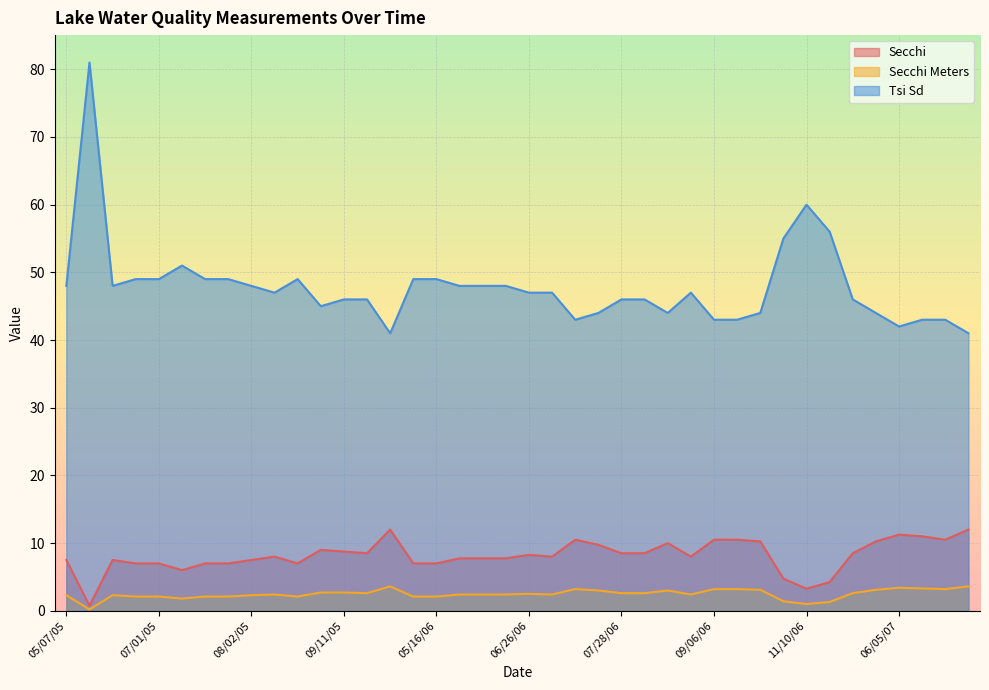

Reading left to right, transcribe all the data shown in this chart.

Secchi: 7.5	0.8	7.5	7.0	7.0	6.0	7.0	7.0	7.5	8.0	7.0	9.0	8.8	8.5	12.0	7.0	7.0	7.8	7.8	7.8	8.2	8.0	10.5	9.8	8.5	8.5	10.0	8.0	10.5	10.5	10.2	4.8	3.2	4.2	8.5	10.2	11.2	11.0	10.5	12.0
Secchi Meters: 2.3	0.2	2.3	2.1	2.1	1.8	2.1	2.1	2.3	2.4	2.1	2.7	2.7	2.6	3.6	2.1	2.1	2.4	2.4	2.4	2.5	2.4	3.2	3.0	2.6	2.6	3.0	2.4	3.2	3.2	3.1	1.4	1.0	1.3	2.6	3.1	3.4	3.3	3.2	3.6
Tsi Sd: 48.0	81.0	48.0	49.0	49.0	51.0	49.0	49.0	48.0	47.0	49.0	45.0	46.0	46.0	41.0	49.0	49.0	48.0	48.0	48.0	47.0	47.0	43.0	44.0	46.0	46.0	44.0	47.0	43.0	43.0	44.0	55.0	60.0	56.0	46.0	44.0	42.0	43.0	43.0	41.0